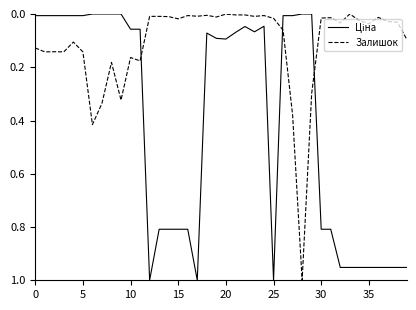

How many lines are shown in the chart?

2